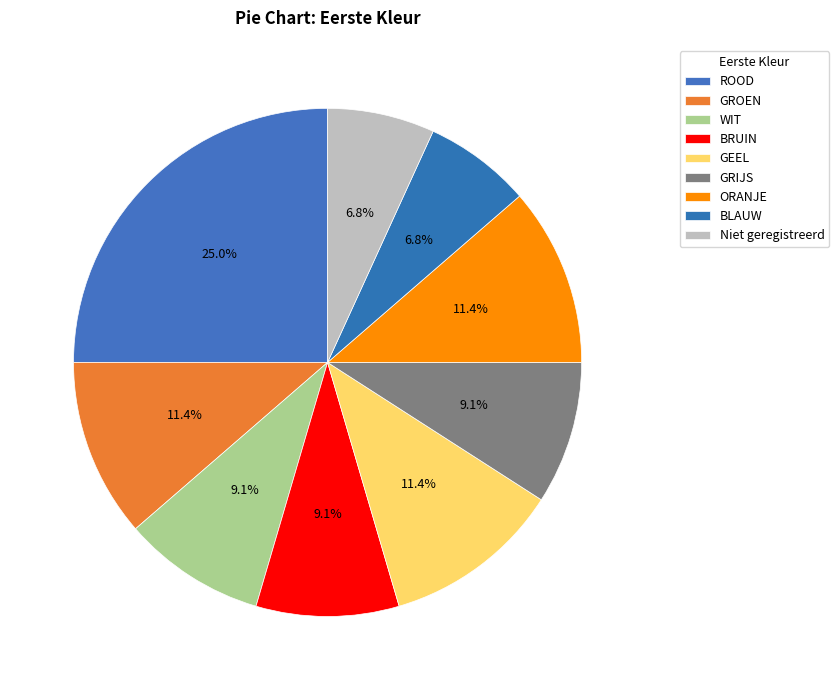

To the nearest percent, what is the difference between the Niet geregistreerd and ROOD slice percentages?

18%